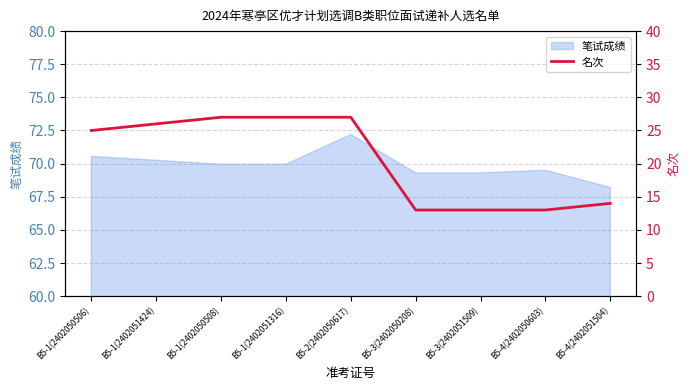

The 笔试成绩 series shows 25.9 at B5-4(2402050603). True or false?

False